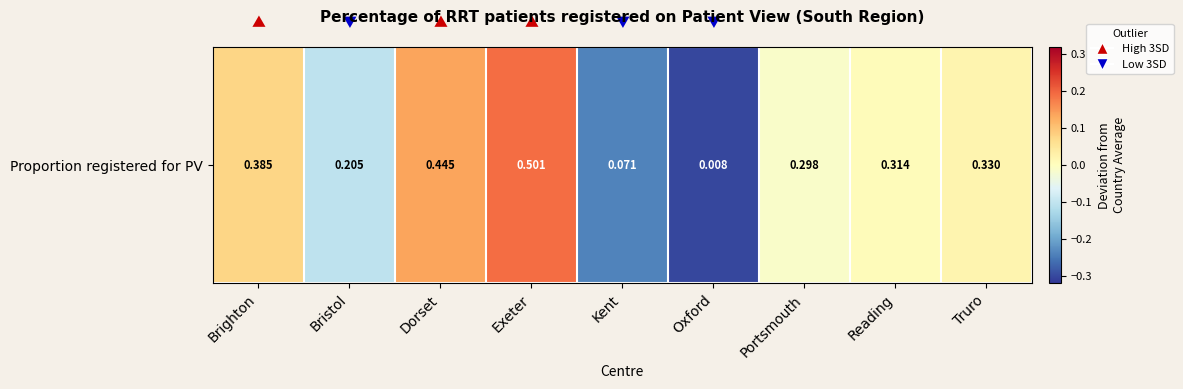

Where does the data first go above 0?

Brighton